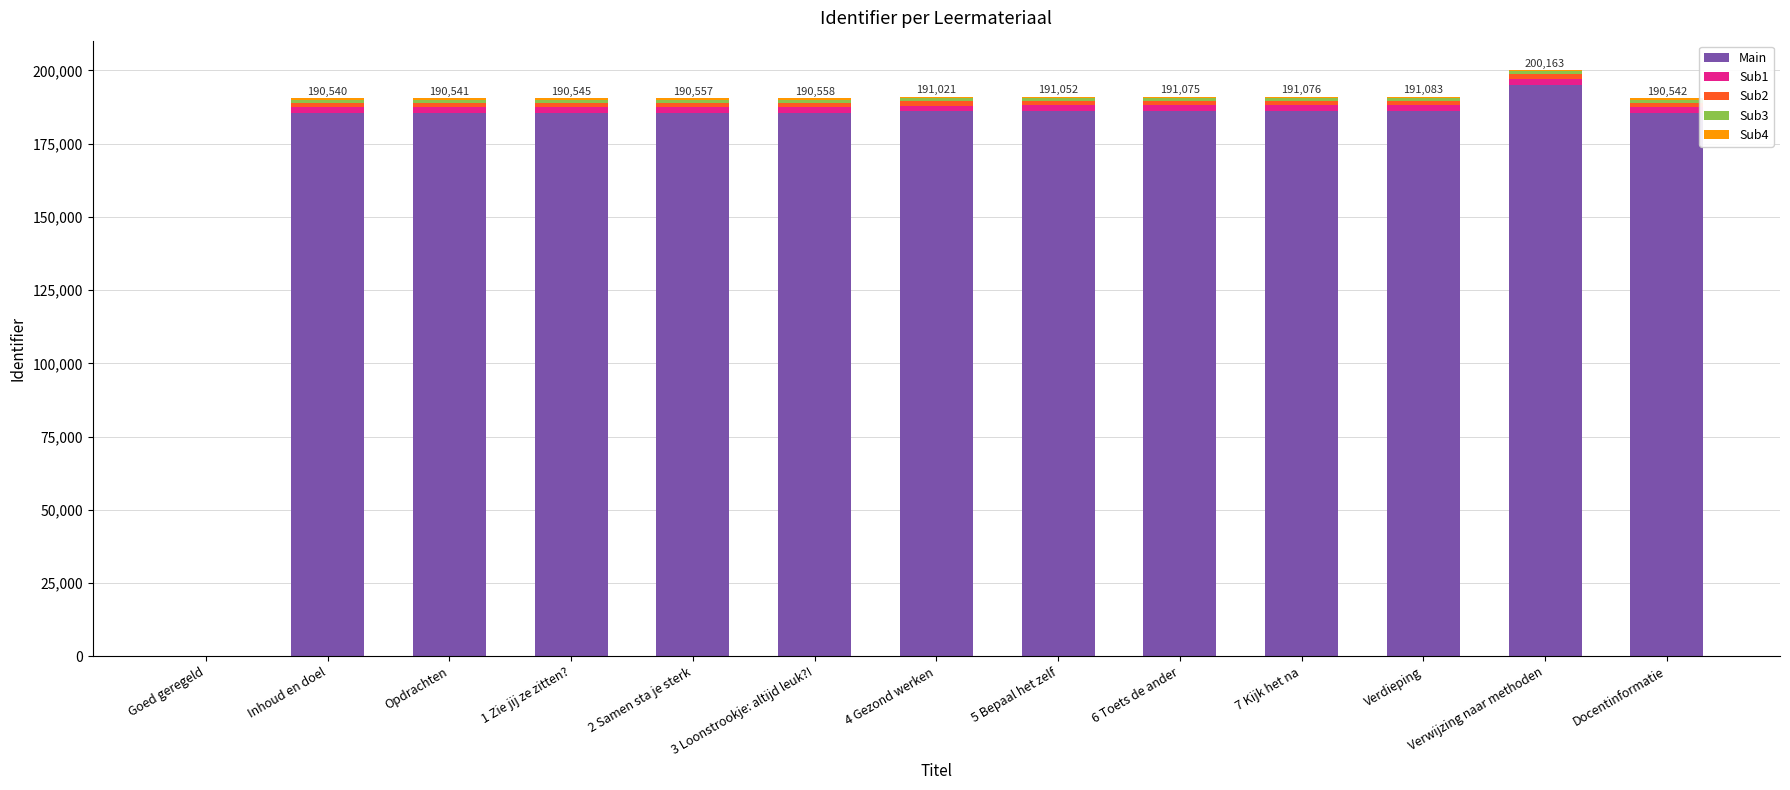

What is the highest value of the Main series?

195163